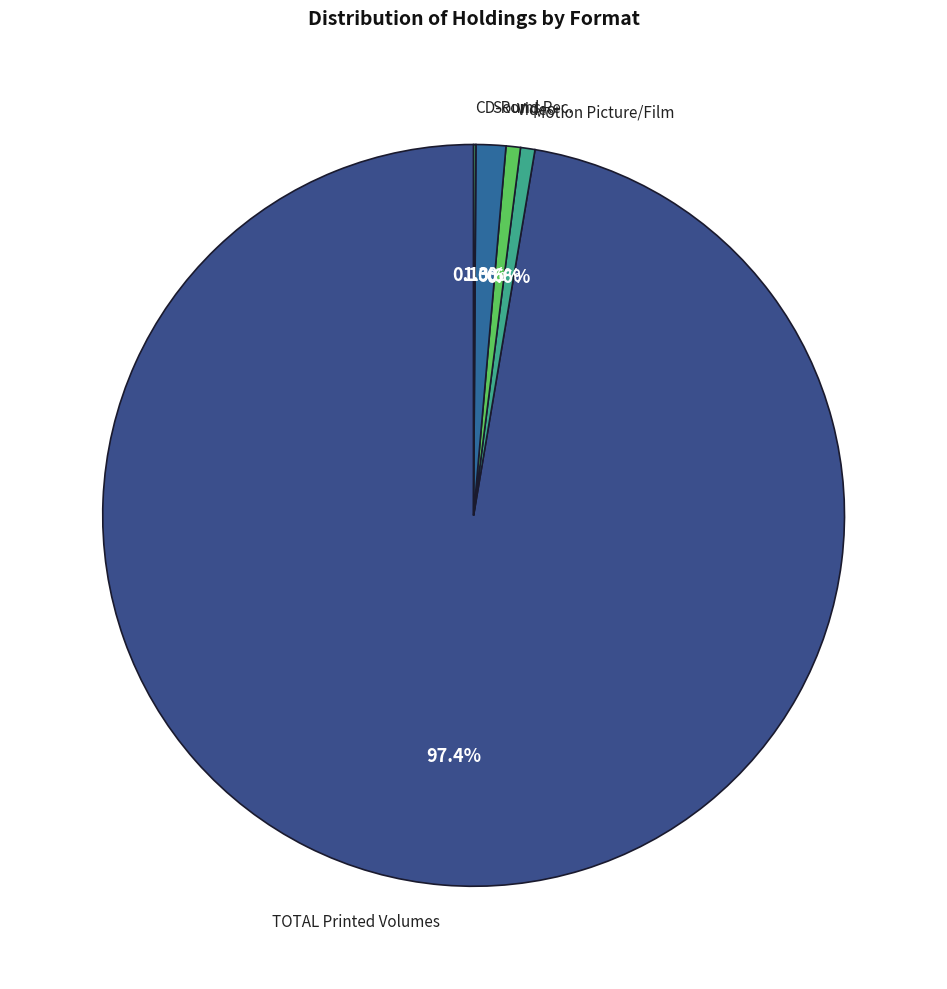

To the nearest percent, what percentage of the pie is TOTAL Printed Volumes?

97%